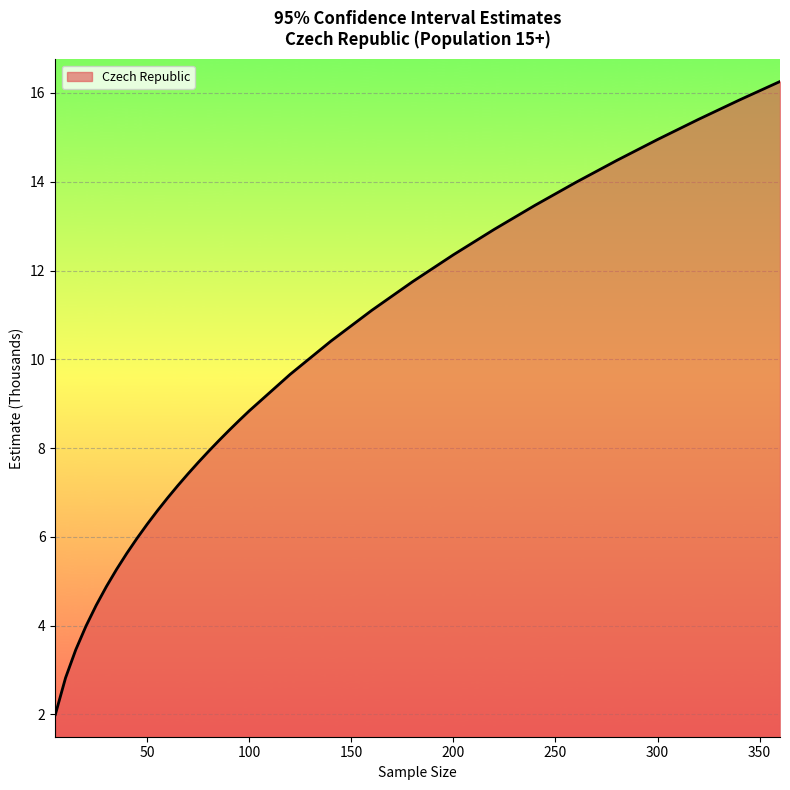

What is the difference between the maximum and minimum values?

14.3